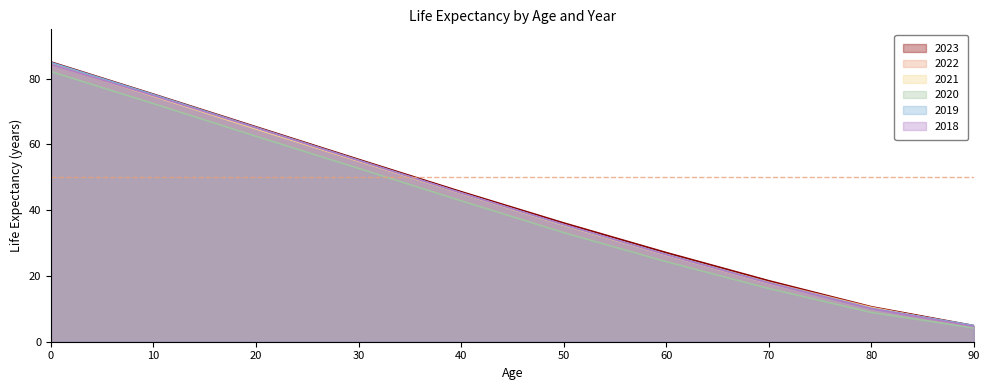

What is the approximate value of 2019 at 50?

35.6